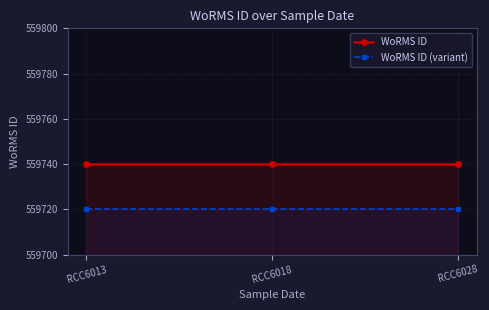

What is the sum of the WoRMS ID (variant) values at RCC6013 and RCC6028?

1119440